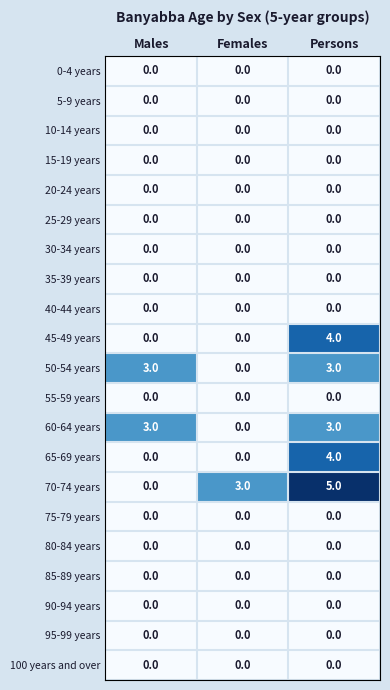

Which series has the largest total across all categories?

70-74 years